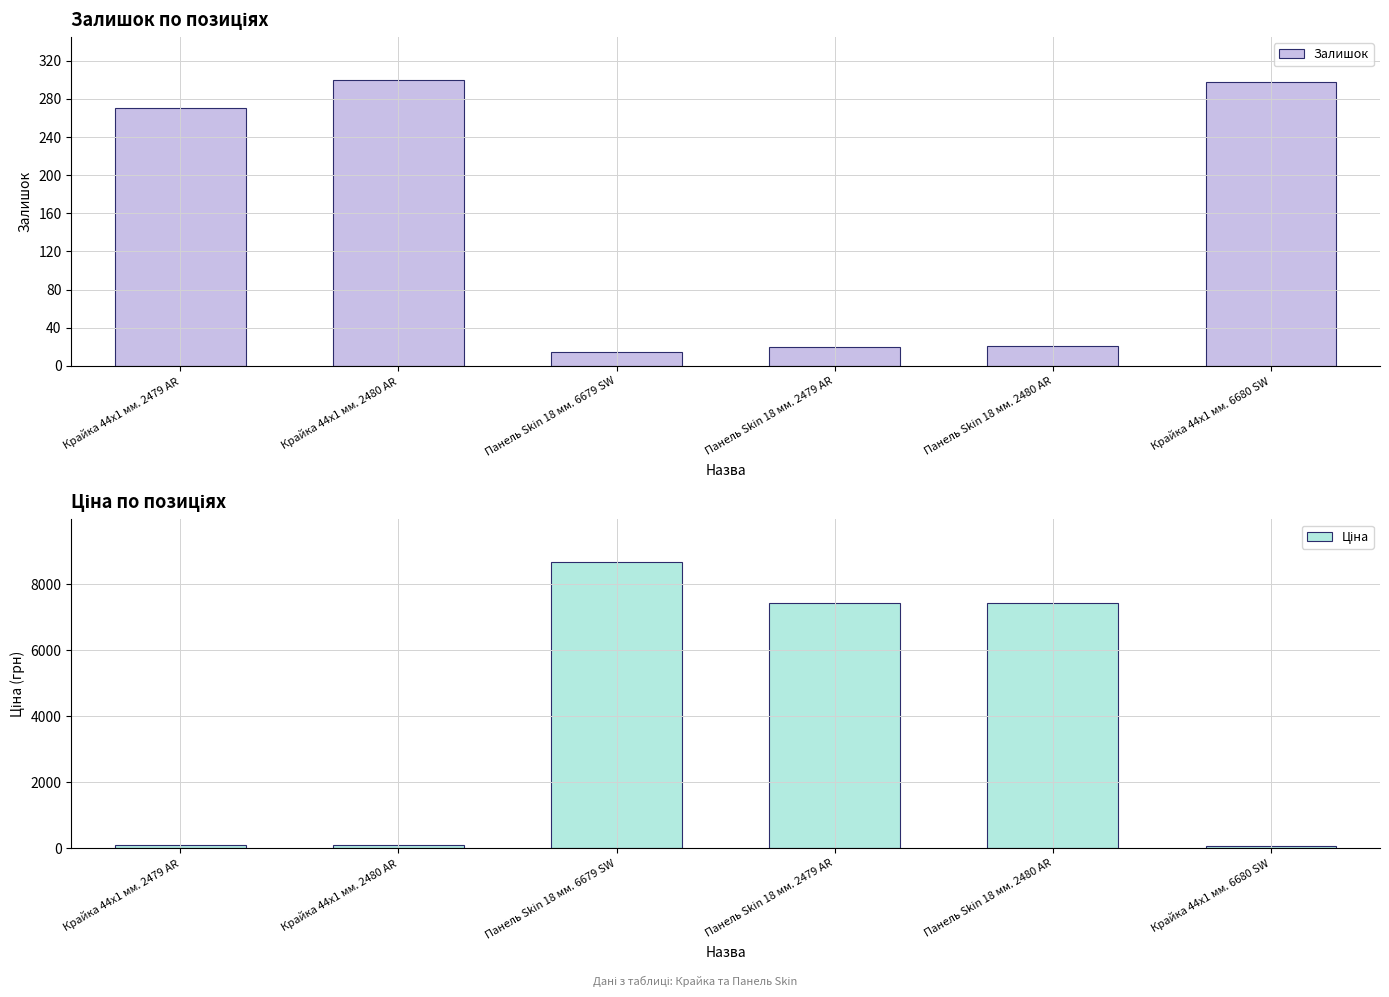

Reading left to right, transcribe all the data shown in this chart.

Залишок: Крайка 44x1 мм. 2479 AR=270.0	Крайка 44x1 мм. 2480 AR=300.0	Панель Skin 18 мм. 6679 SW=15.0	Панель Skin 18 мм. 2479 AR=20.0	Панель Skin 18 мм. 2480 AR=21.0	Крайка 44x1 мм. 6680 SW=298.0
Ціна: Крайка 44x1 мм. 2479 AR=111.7	Крайка 44x1 мм. 2480 AR=111.7	Панель Skin 18 мм. 6679 SW=8669.7	Панель Skin 18 мм. 2479 AR=7436.2	Панель Skin 18 мм. 2480 AR=7436.2	Крайка 44x1 мм. 6680 SW=70.1